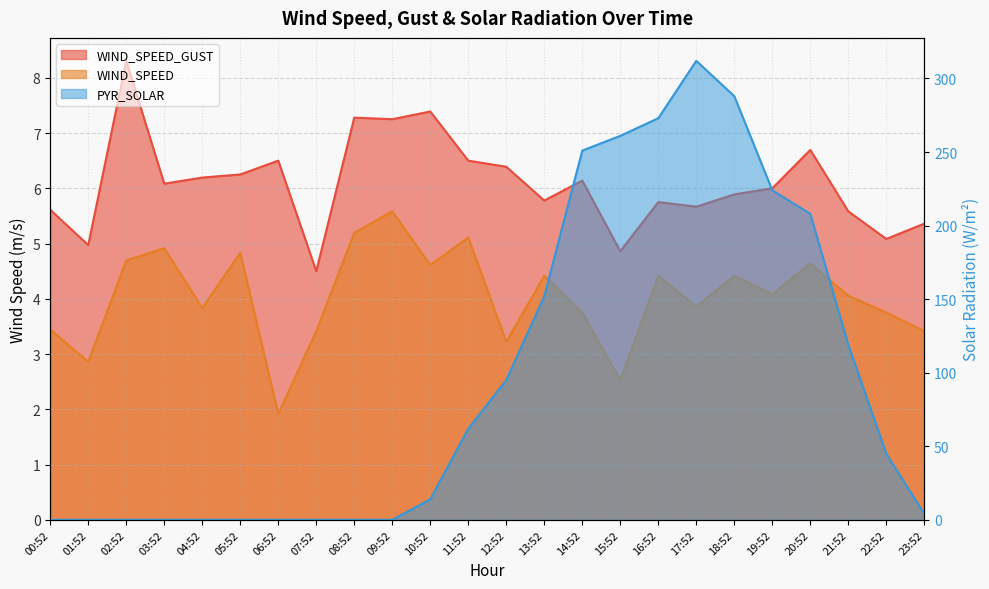

How many lines are shown in the chart?

3